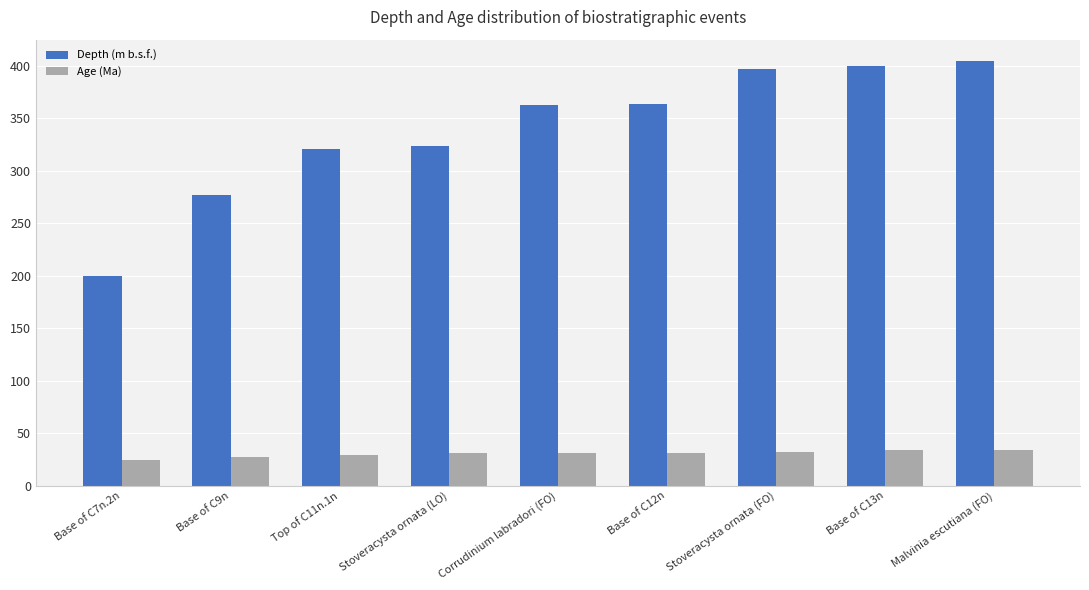

What position from the left is Corrudinium labradori (FO)?

5